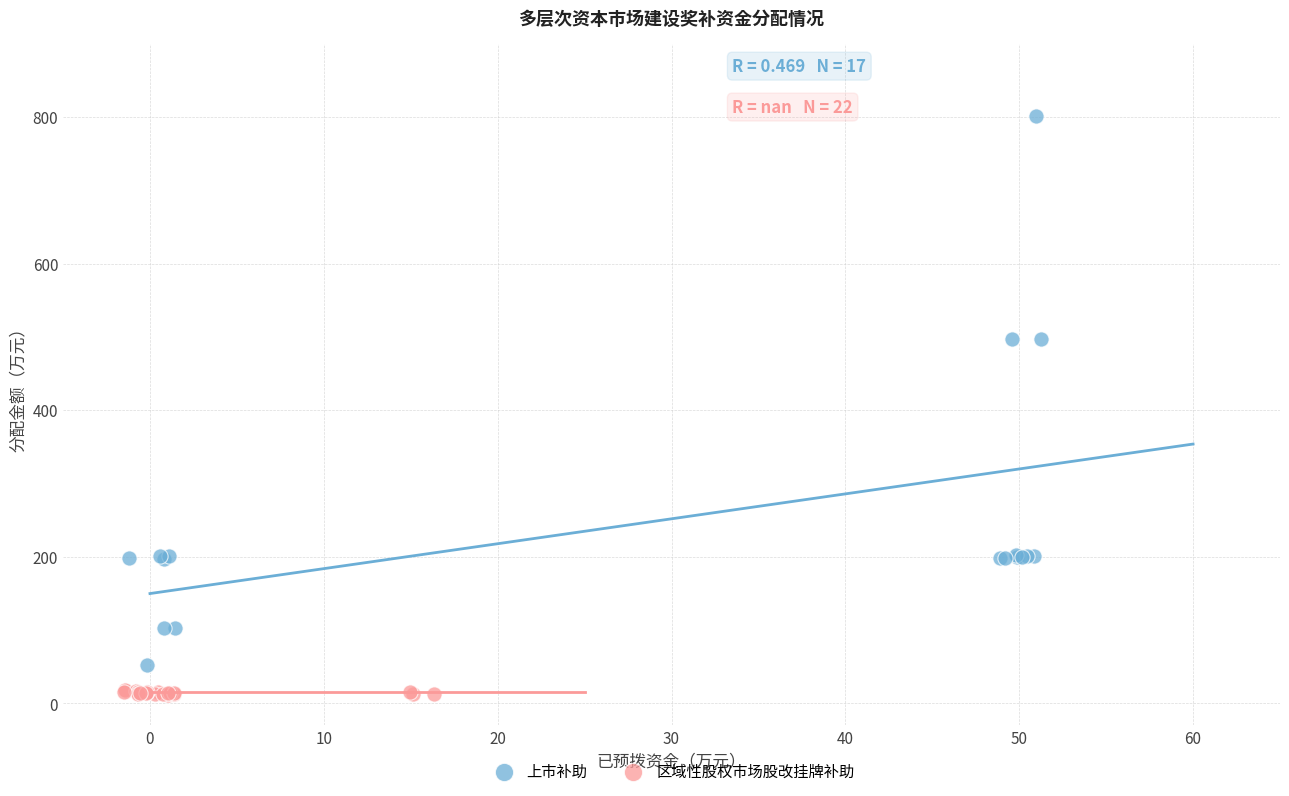

Which series contains the lowest Y value?

区域性股权市场股改挂牌补助